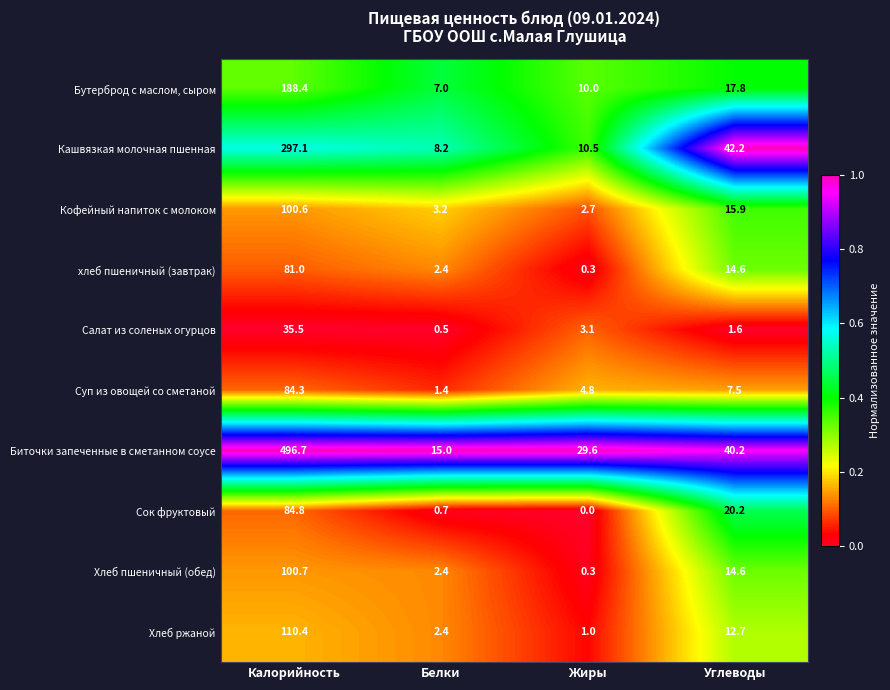

What is the total value across all series at Белки?

43.2